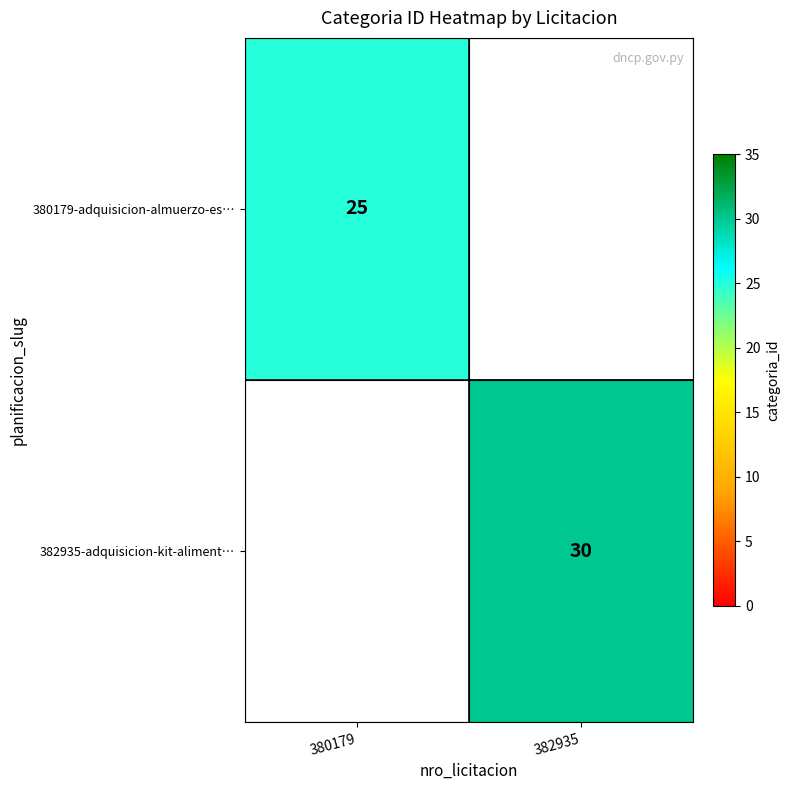

True or false: 380179-adquisicion-almuerzo-es… has a value of 25 at 380179.

True